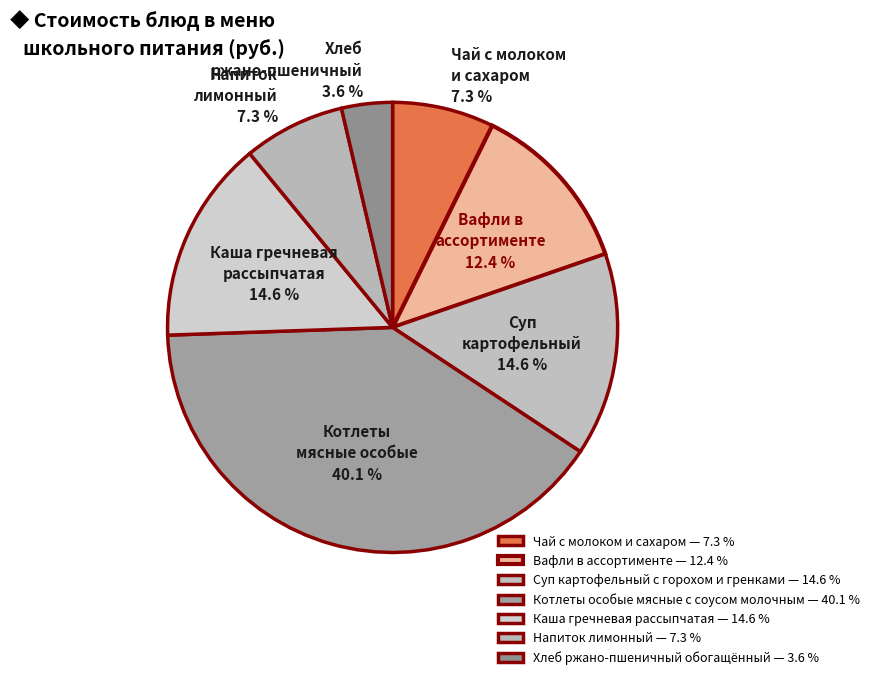

The Хлеб ржано-пшеничный обогащённый slice represents 4% of the pie. True or false?

True